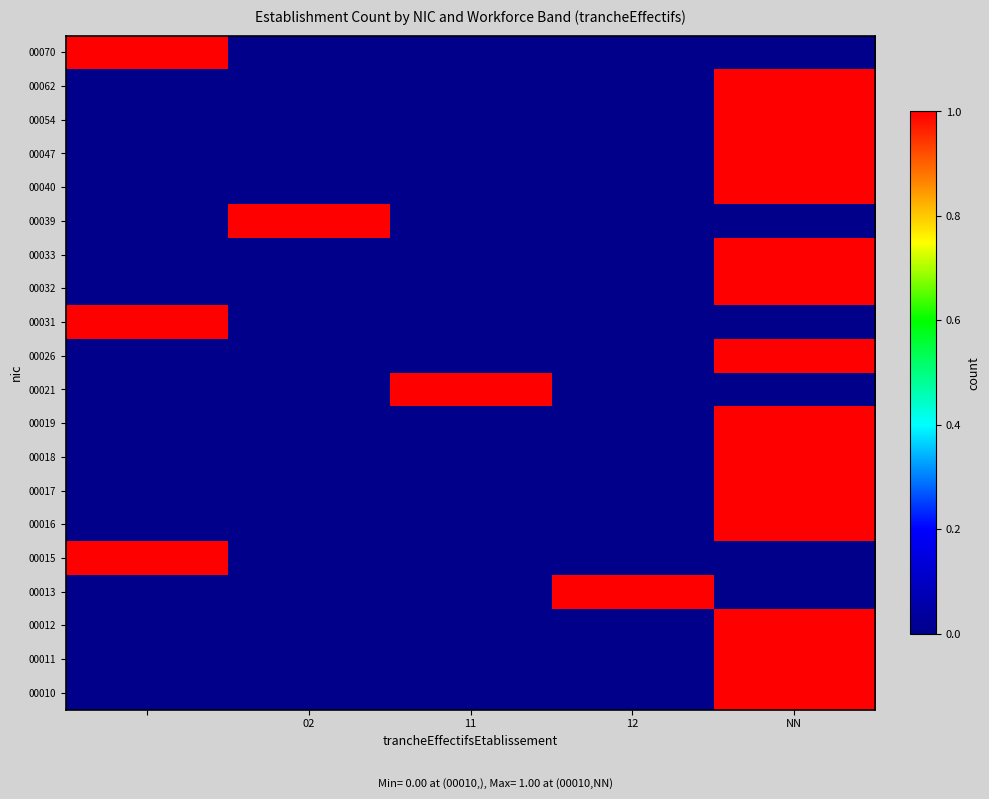

Reading right to left, extract all data points from this chart.

00010: 1	0	0	0	0
00011: 1	0	0	0	0
00012: 1	0	0	0	0
00013: 0	1	0	0	0
00015: 0	0	0	0	1
00016: 1	0	0	0	0
00017: 1	0	0	0	0
00018: 1	0	0	0	0
00019: 1	0	0	0	0
00021: 0	0	1	0	0
00026: 1	0	0	0	0
00031: 0	0	0	0	1
00032: 1	0	0	0	0
00033: 1	0	0	0	0
00039: 0	0	0	1	0
00040: 1	0	0	0	0
00047: 1	0	0	0	0
00054: 1	0	0	0	0
00062: 1	0	0	0	0
00070: 0	0	0	0	1